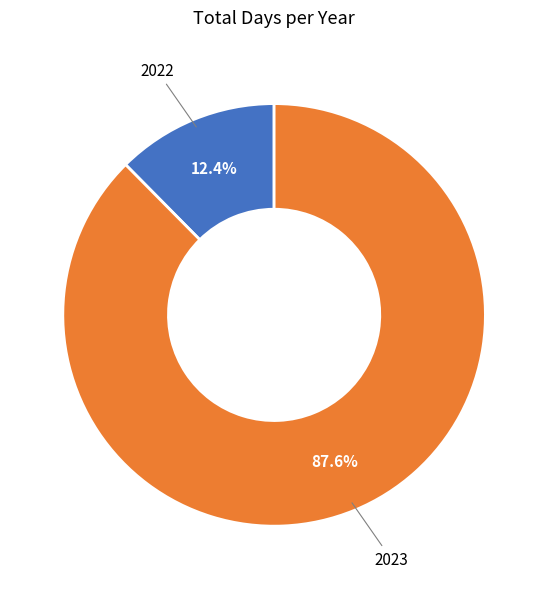

Between 2022 and 2023, which is larger?

2023